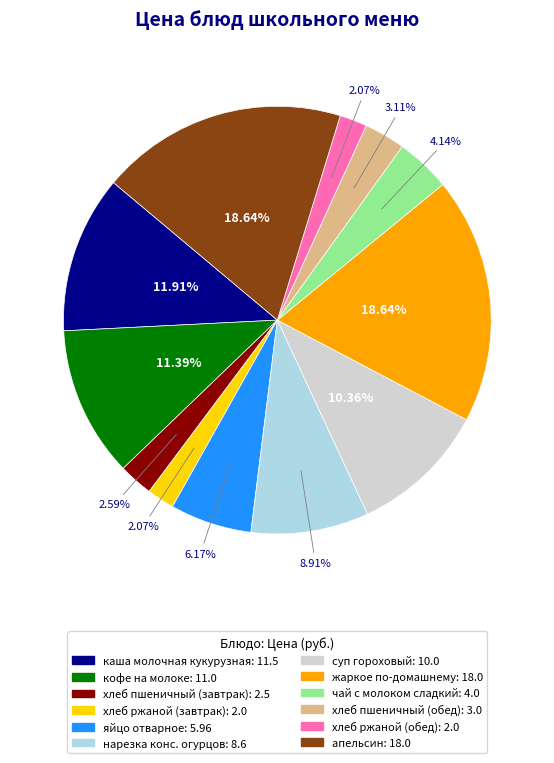

Is the sum of суп гороховый and каша молочная кукурузная greater than half?

No